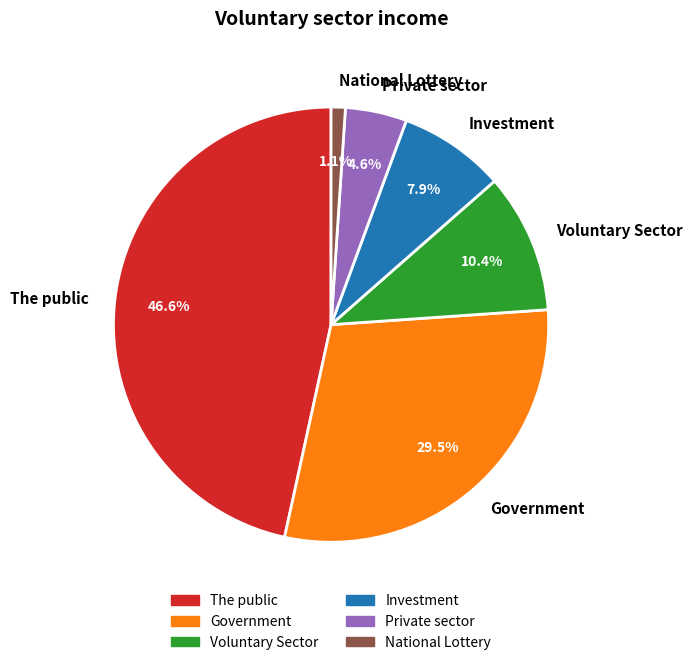

Is there any slice that represents more than half of the pie?

No